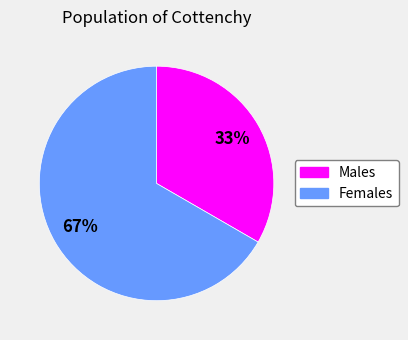

How many segments does this pie chart have?

2